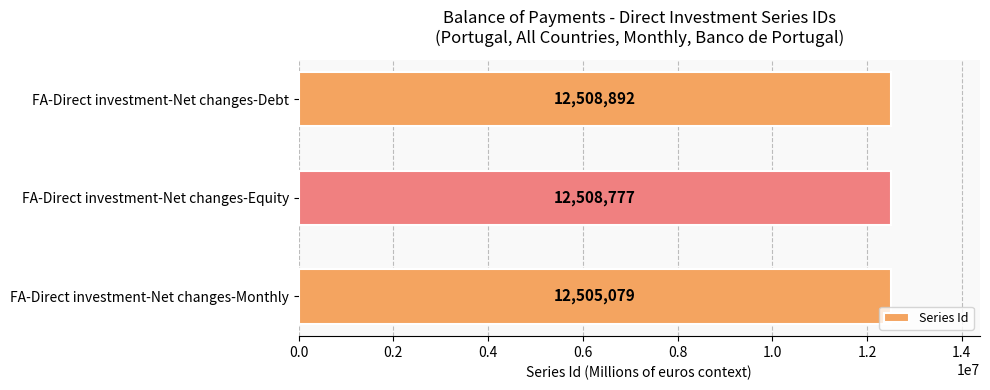

The chart shows a value of 7955721 at FA-Direct investment-Net changes-Monthly. True or false?

False